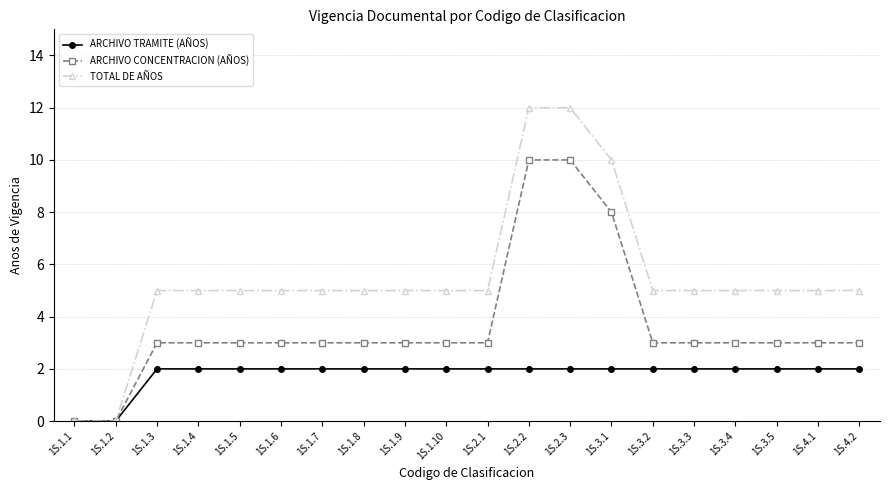

Which series has the widest spread of values?

TOTAL DE AÑOS